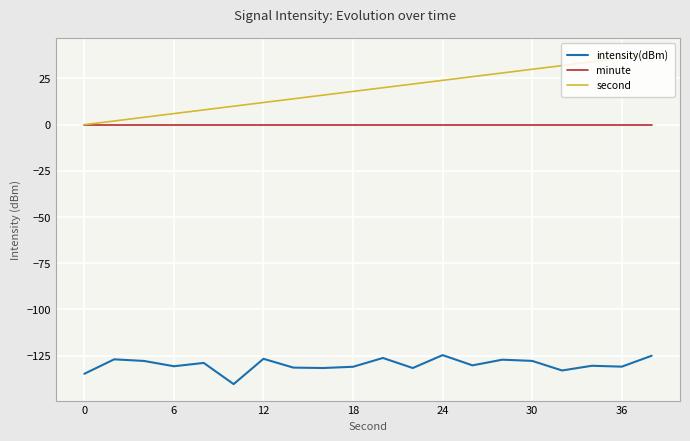

What are all the series names shown in the legend?

intensity(dBm), minute, second